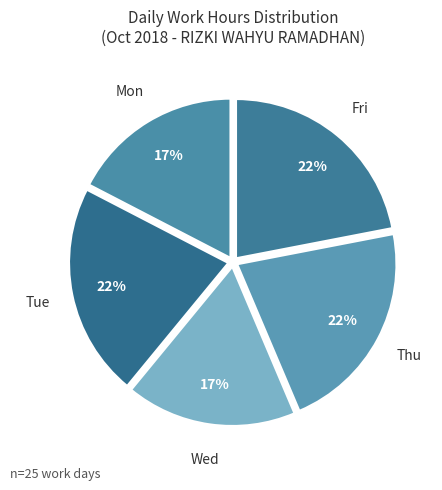

How many slices are in this pie chart?

5